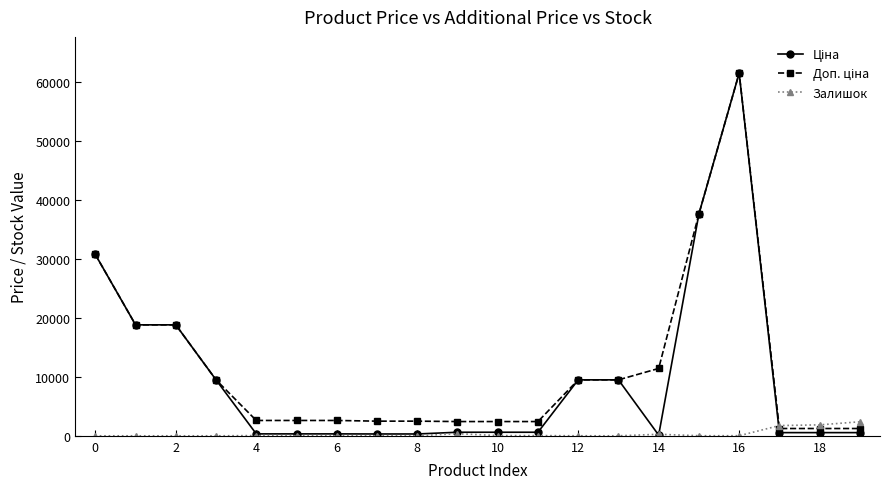

At which category is the sum across all series the highest?

16